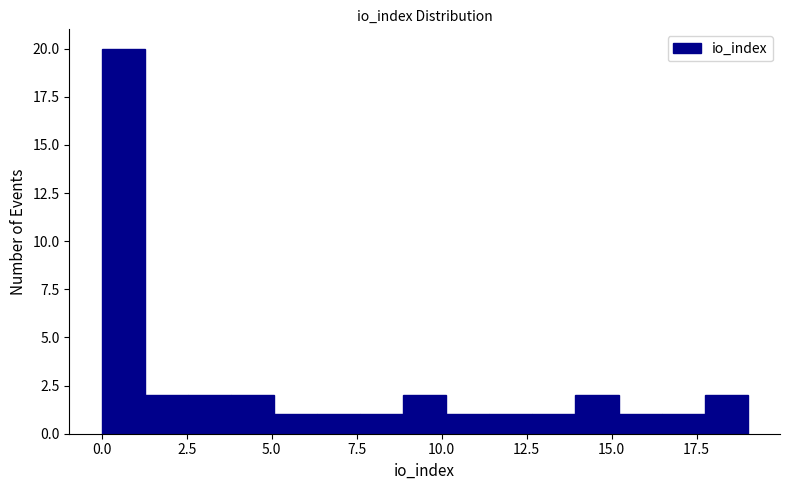

Around what value on the x-axis is the tallest bar? Give the approximate position of its centre, as read against the axis.

0.5